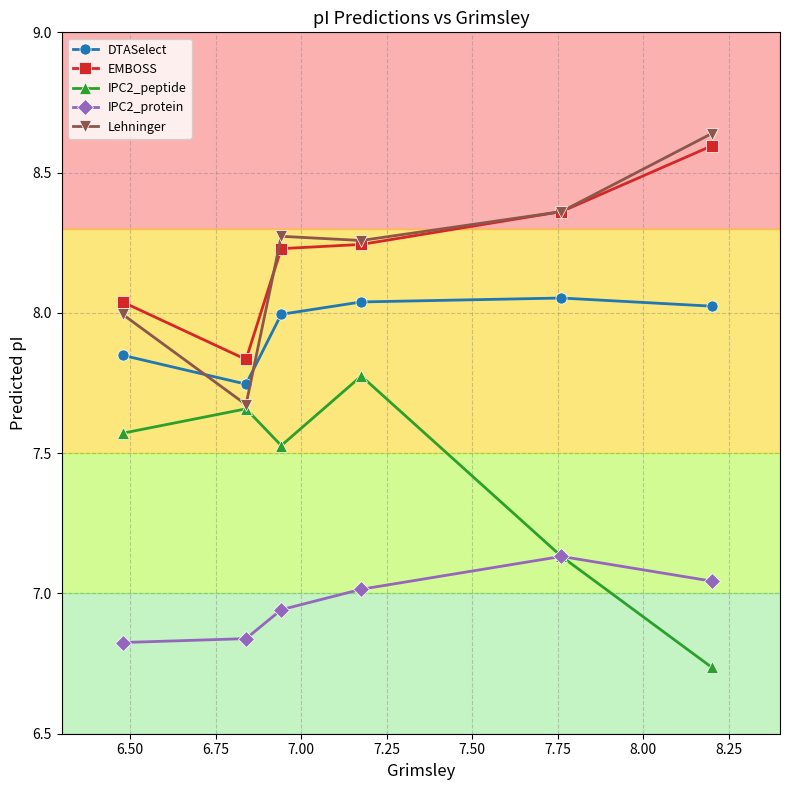

True or false: IPC2_protein has more than 2 points higher than both neighbors.

False